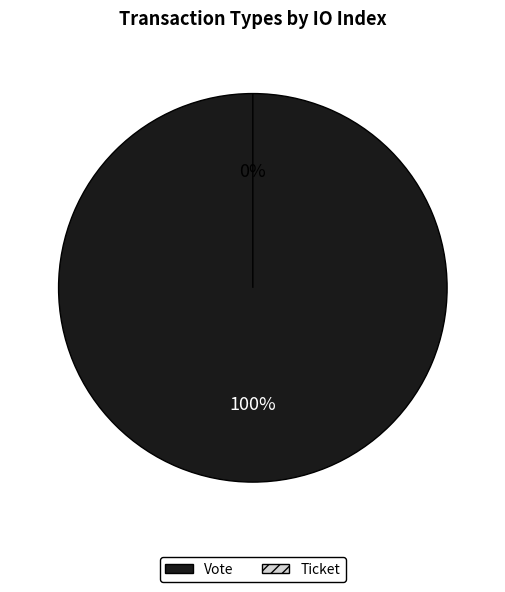

What percentage is the Vote slice, to the nearest percent?

100%